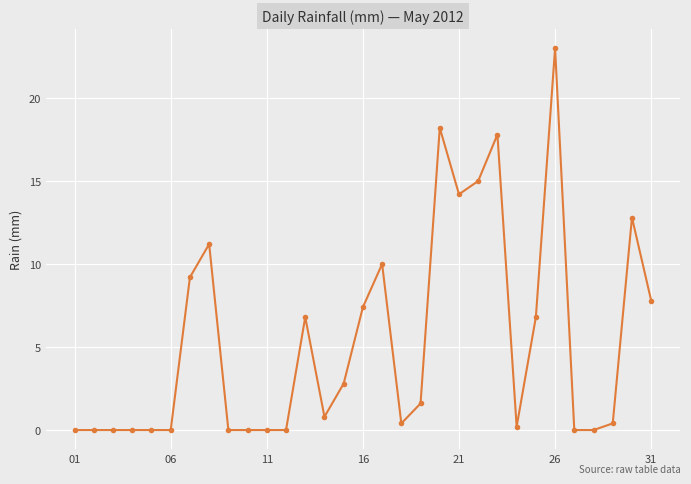

What is the value of the 16th point from the left?

7.4